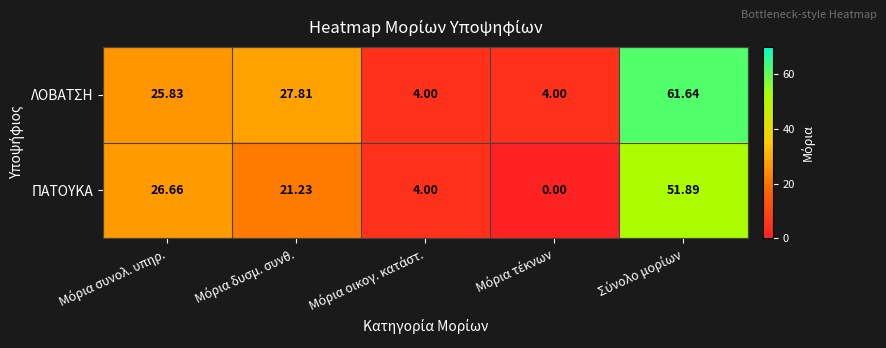

Rank the series by their maximum value, from lowest to highest.

ΠΑΤΟΥΚΑ, ΛΟΒΑΤΣΗ